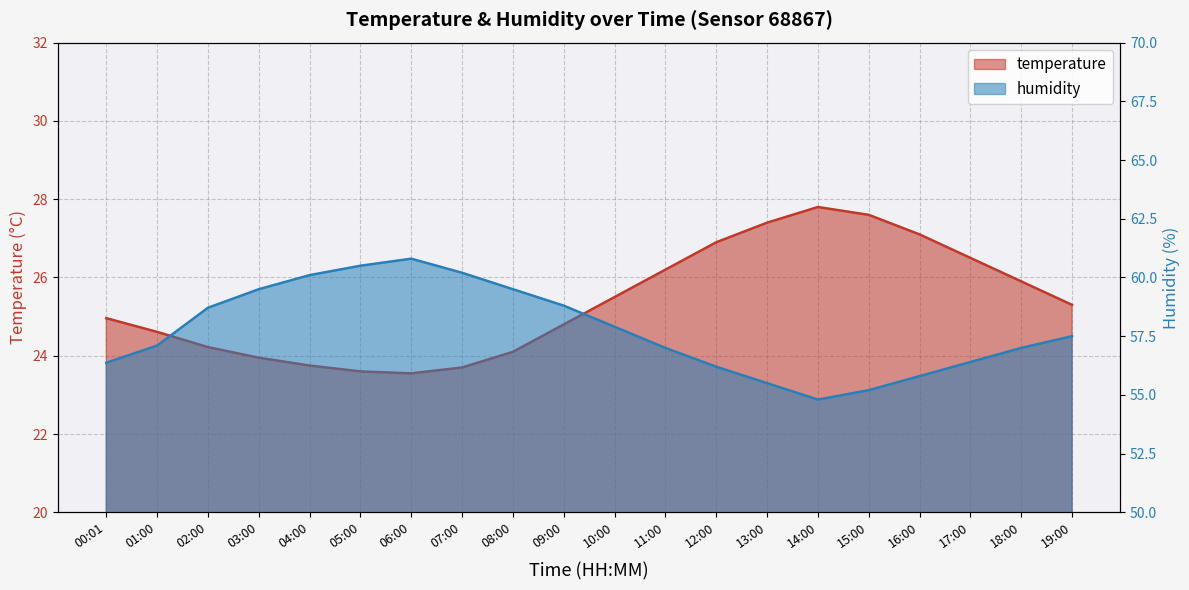

What is the label of the 11th point from the right?

09:00